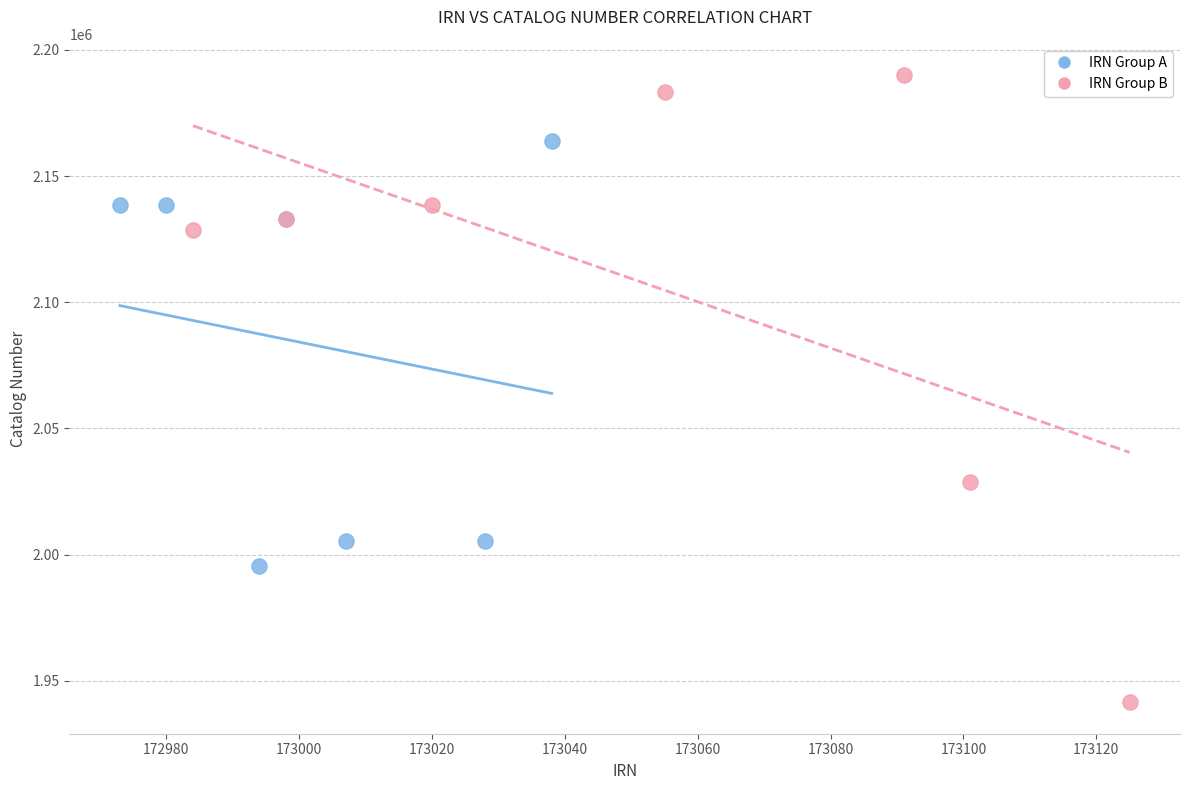

Which series contains the highest Y value?

IRN Group B